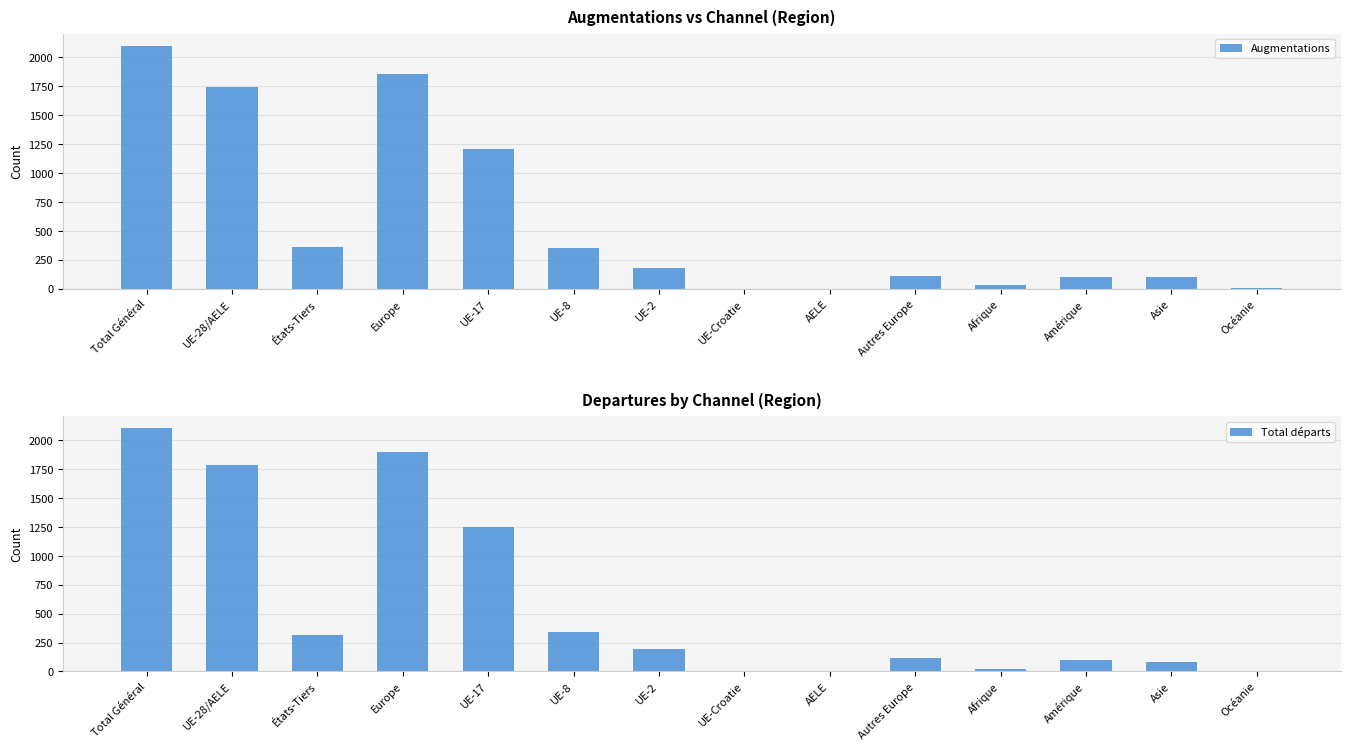

What is the average value of the Augmentations series?

582